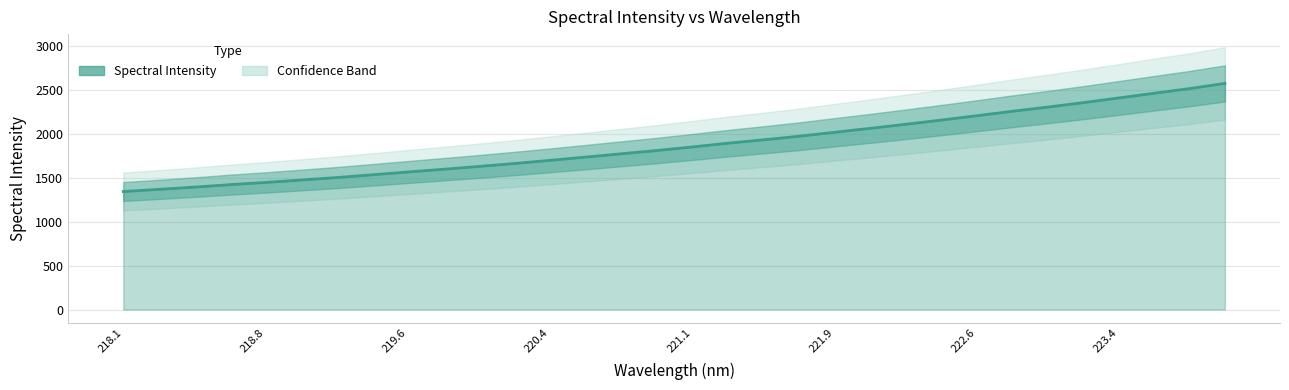

What is the value of the 32nd point from the left?

2575.3